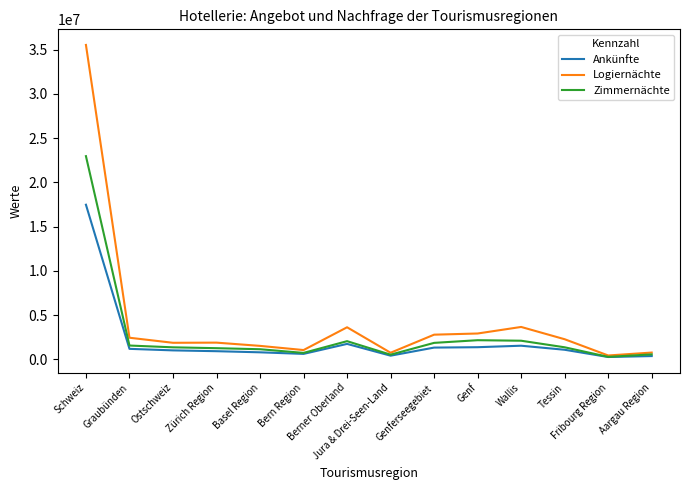

Which series has the largest total across all categories?

Logiernächte